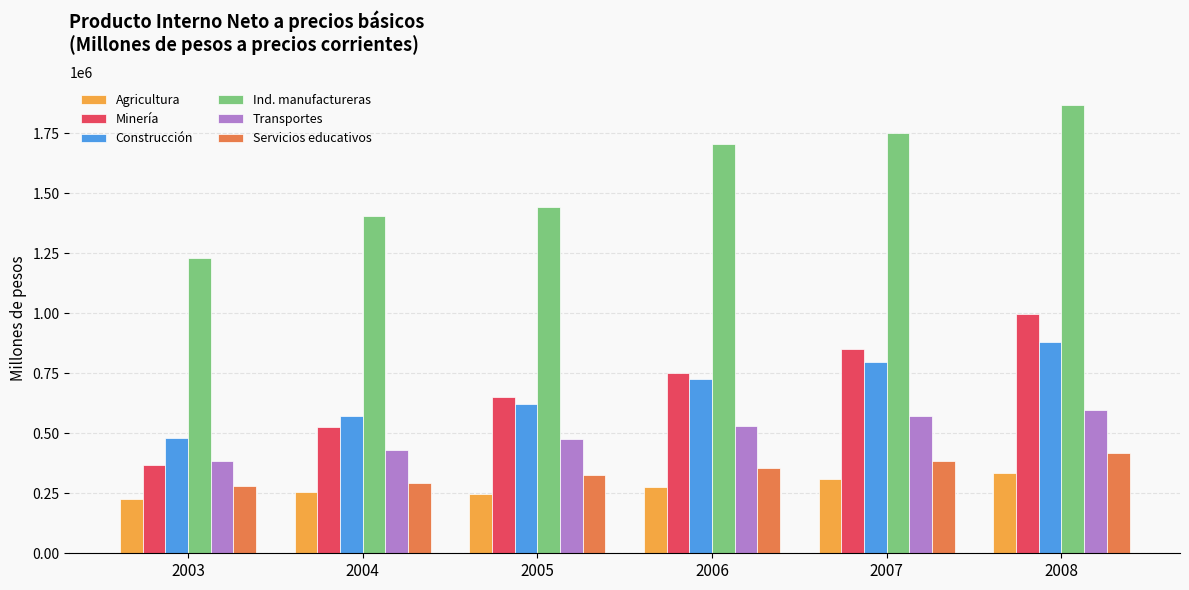

How many data points does each series have?

6